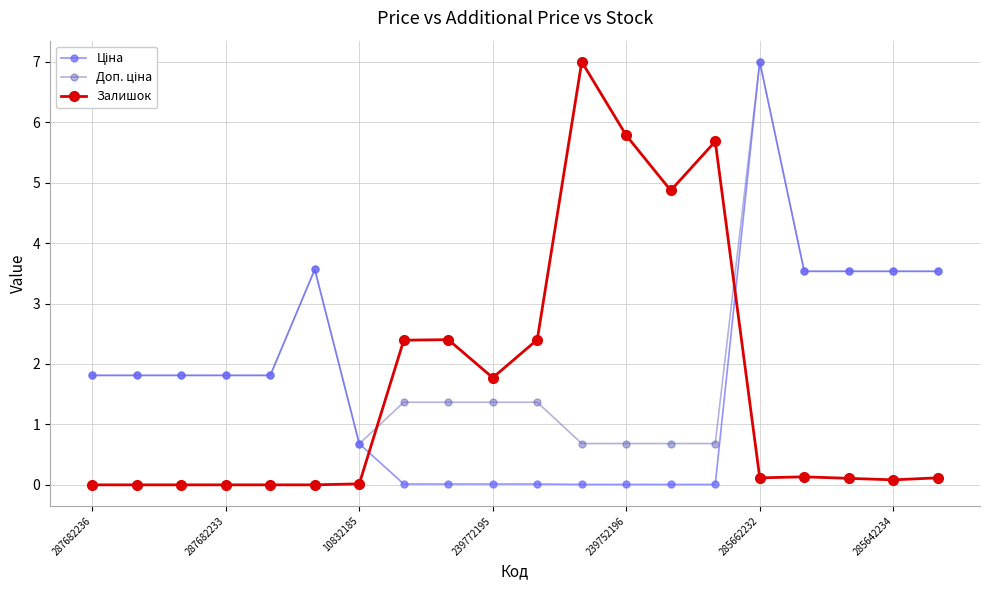

What is the greatest value displayed?

7.0